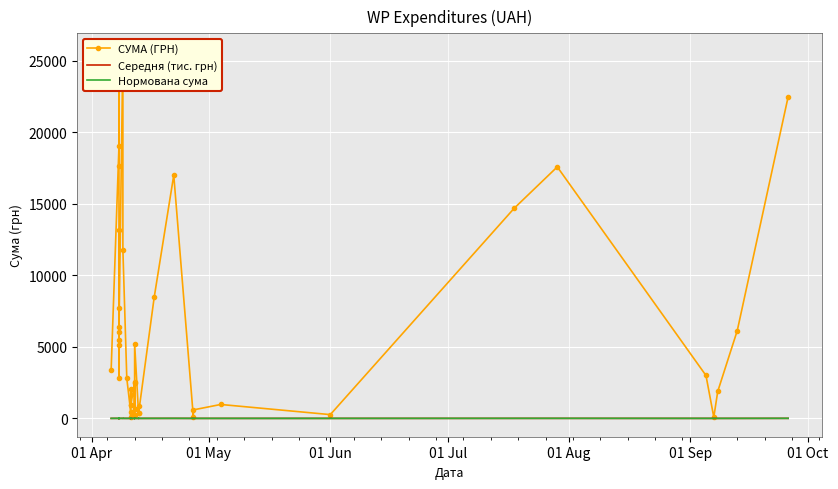

List the series in order of their peak value, lowest first.

Середня (тис. грн), Нормована сума, СУМА (ГРН)